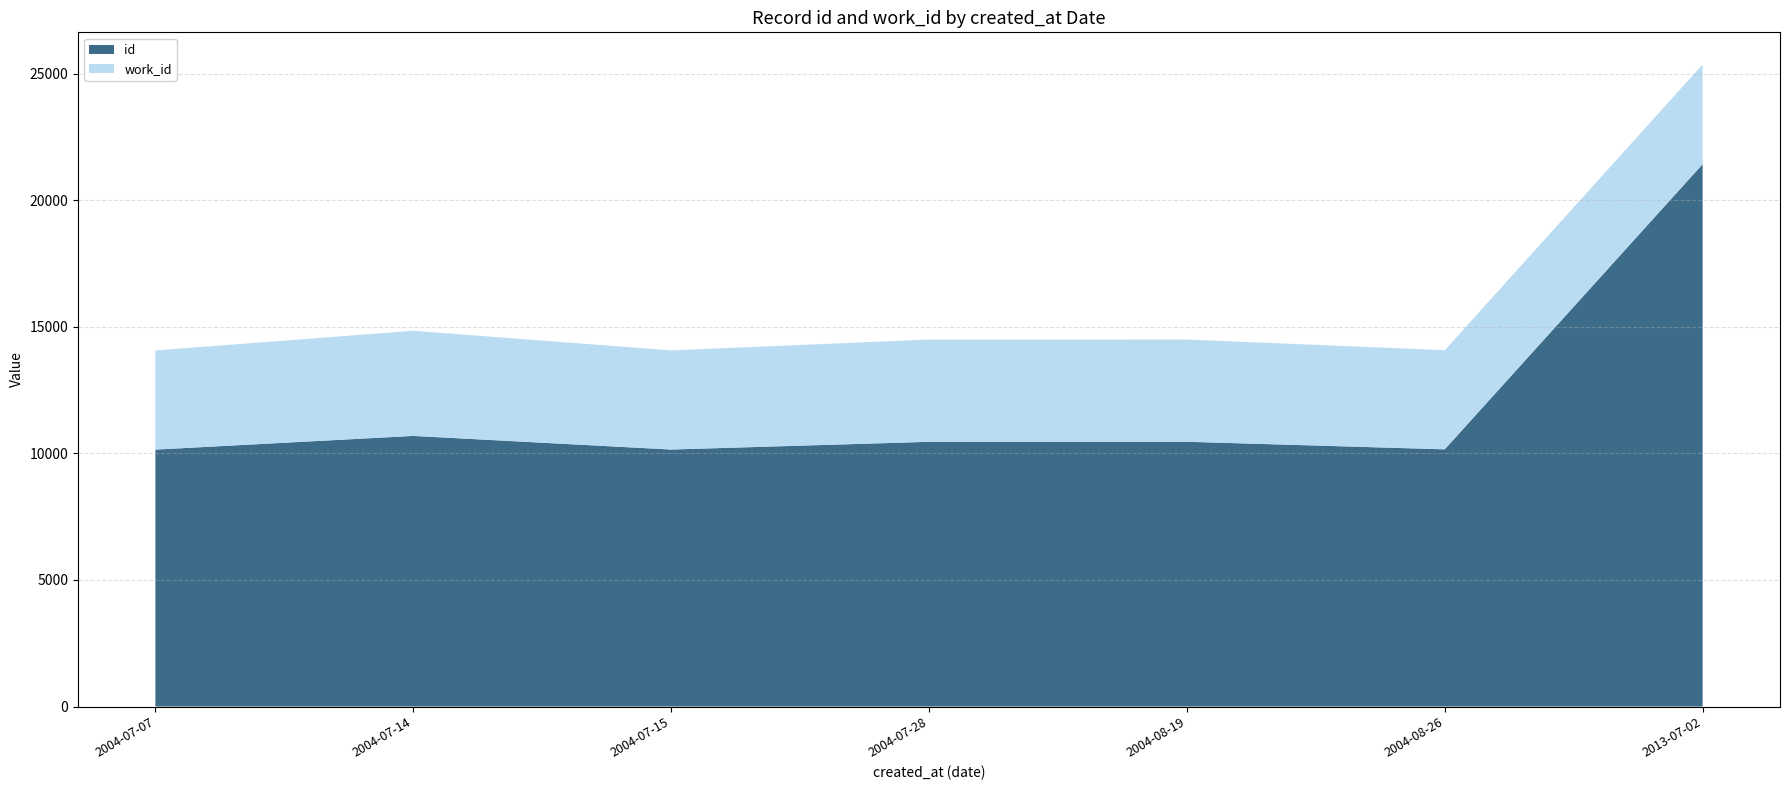

Reading left to right, what are all the values shown in this chart?

id: 2004-07-07=10147	2004-07-14=10688	2004-07-15=10150	2004-07-28=10455	2004-08-19=10457	2004-08-26=10158	2013-07-02=21422
work_id: 2004-07-07=3916	2004-07-14=4153	2004-07-15=3916	2004-07-28=4038	2004-08-19=4038	2004-08-26=3916	2013-07-02=3938